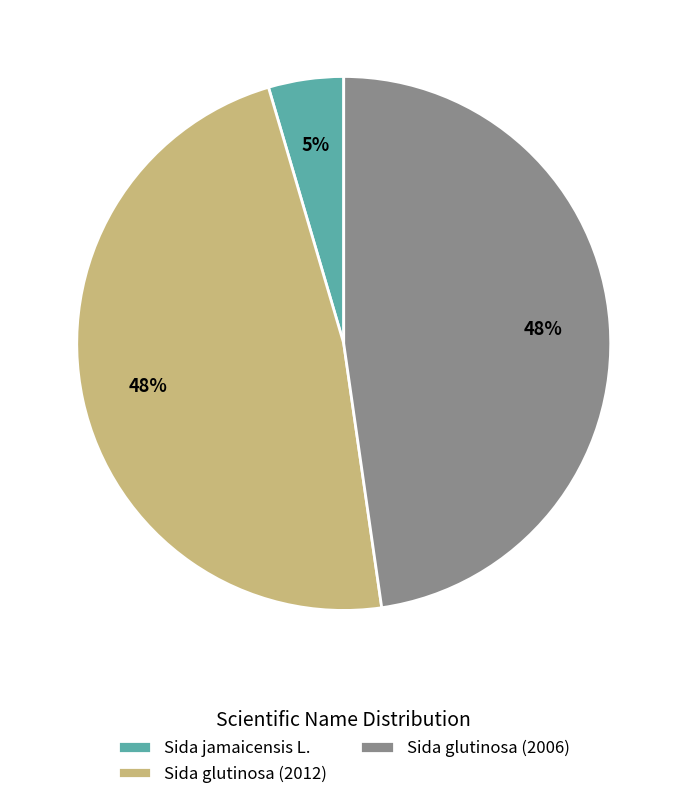

To the nearest percent, what percentage of the pie is Sida glutinosa (2006)?

48%